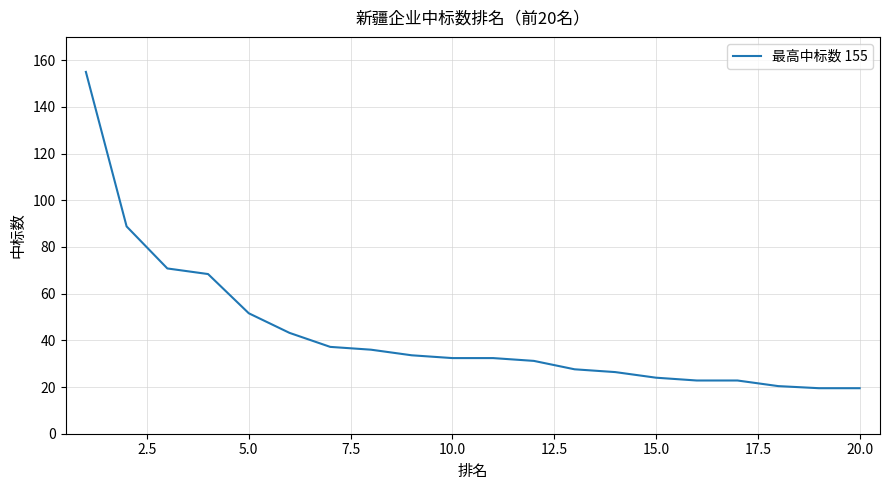

How many categories are shown in the chart?

20